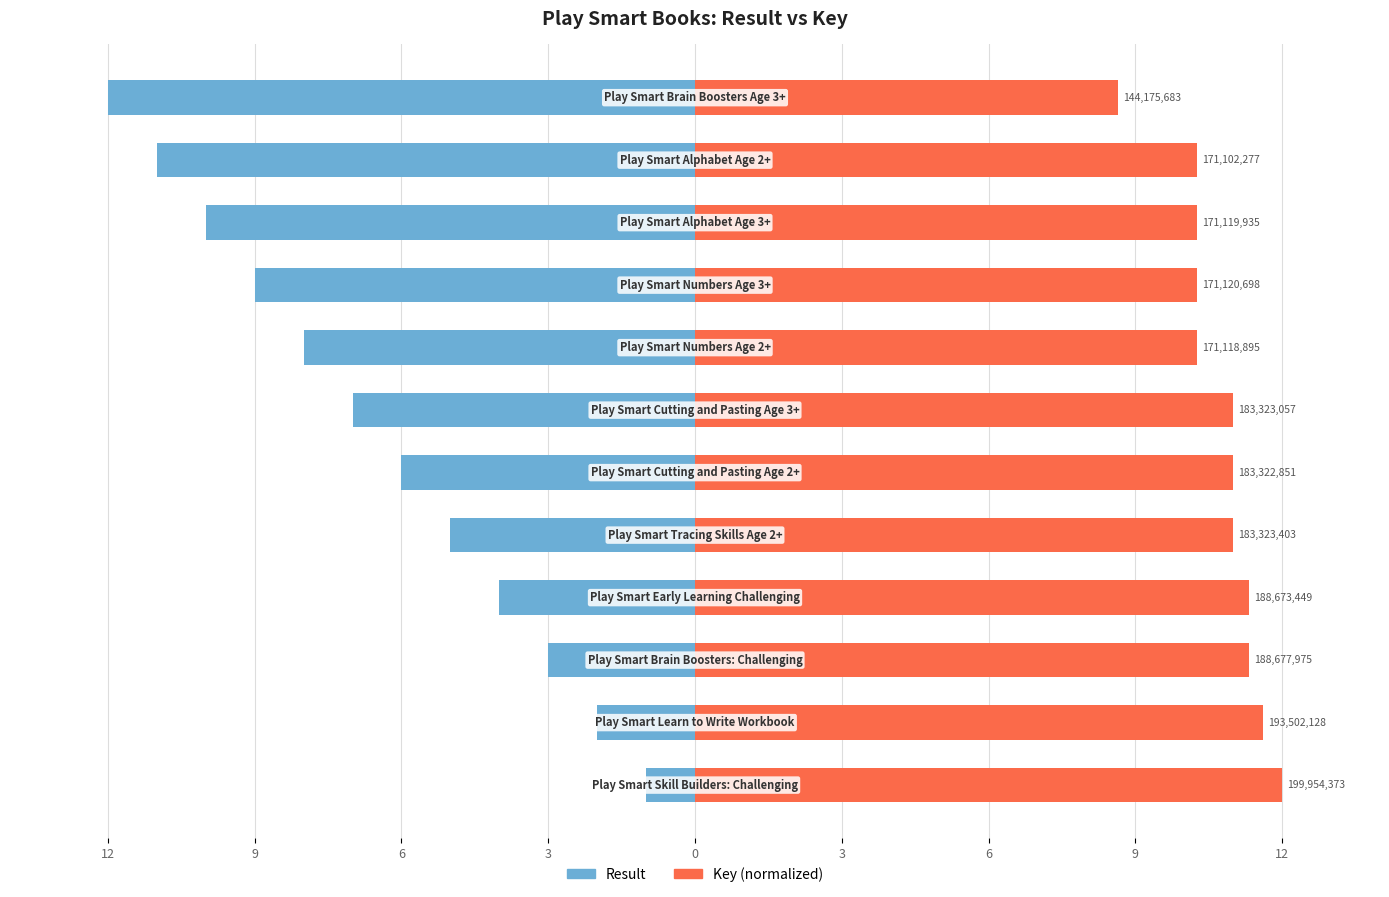

At 6, list the series in order from smallest to largest.

Result, Key (normalized)